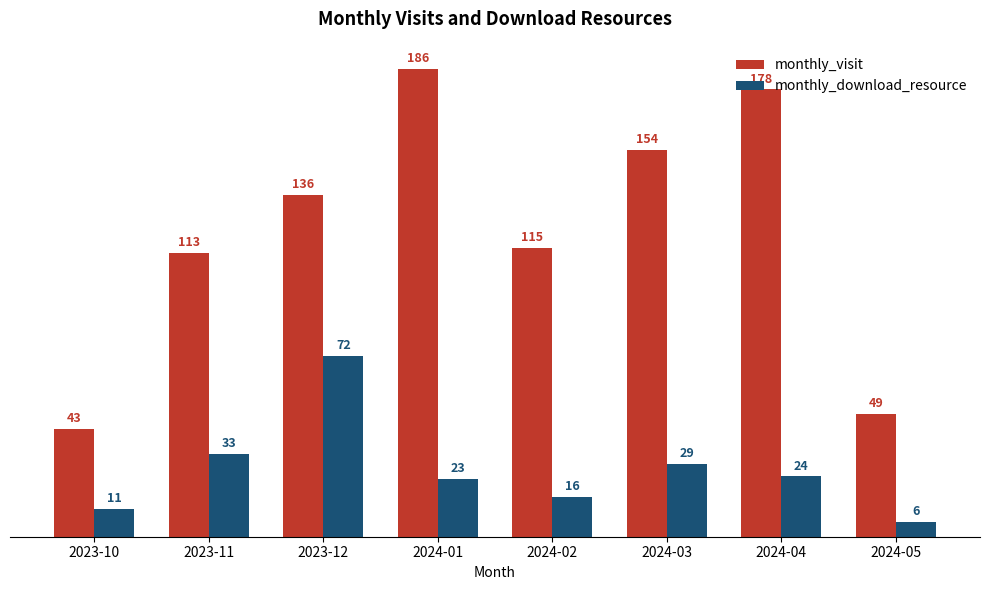

What is the difference between the maximum and minimum values in the monthly_download_resource series?

66